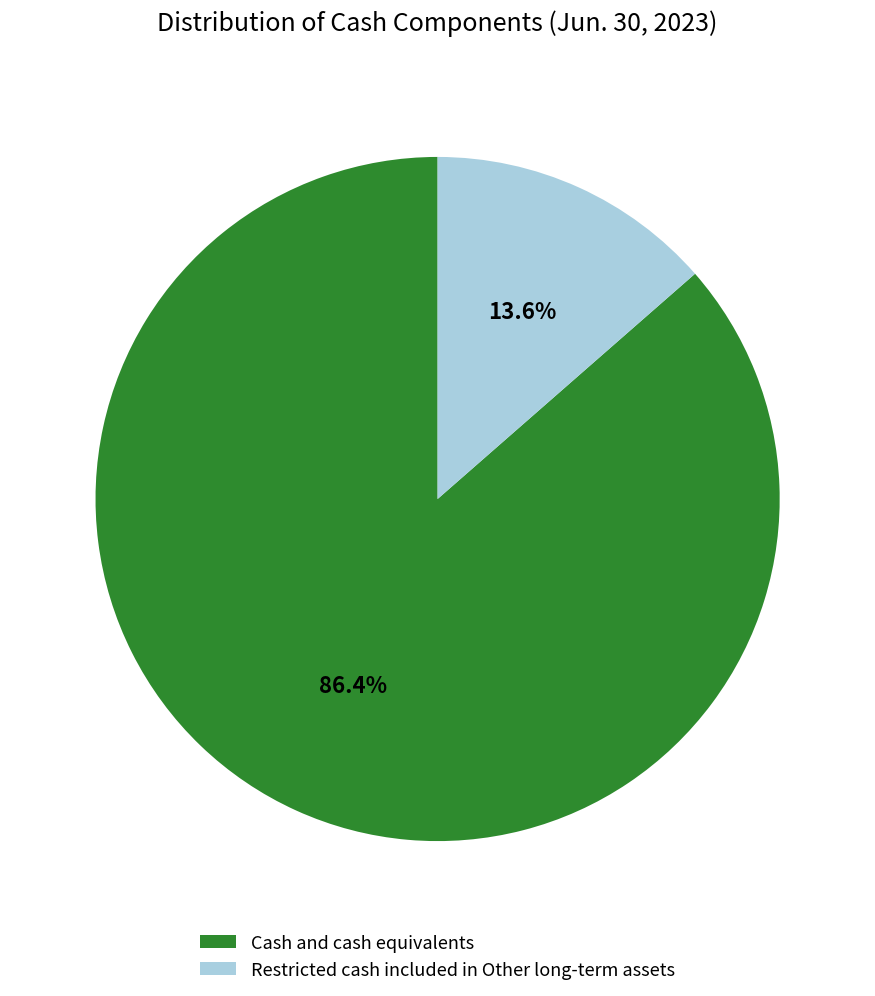

To the nearest percent, what portion does Cash and cash equivalents represent?

86%